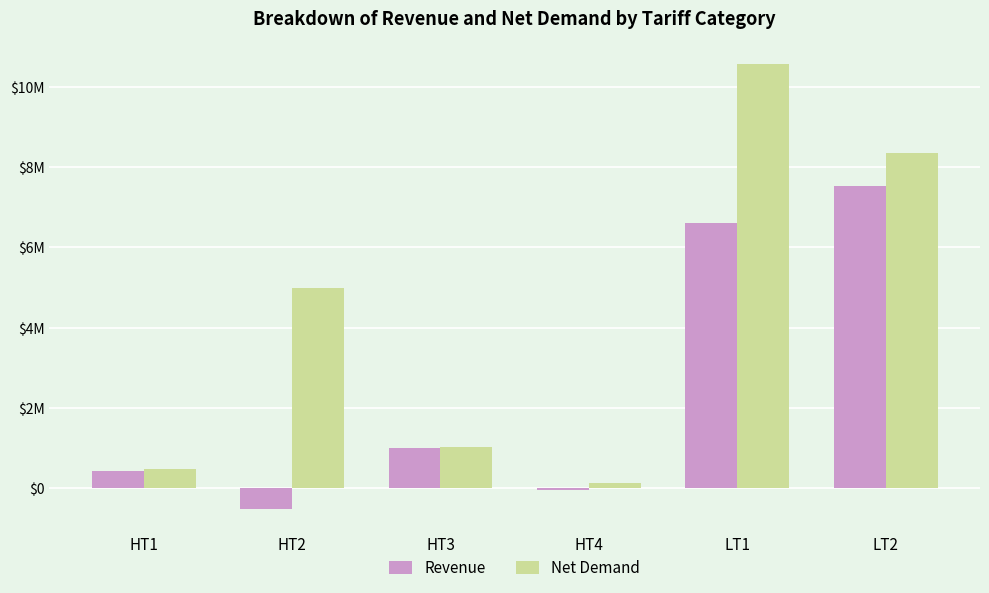

List the labels in order of Net Demand value, largest first.

LT1, LT2, HT2, HT3, HT1, HT4